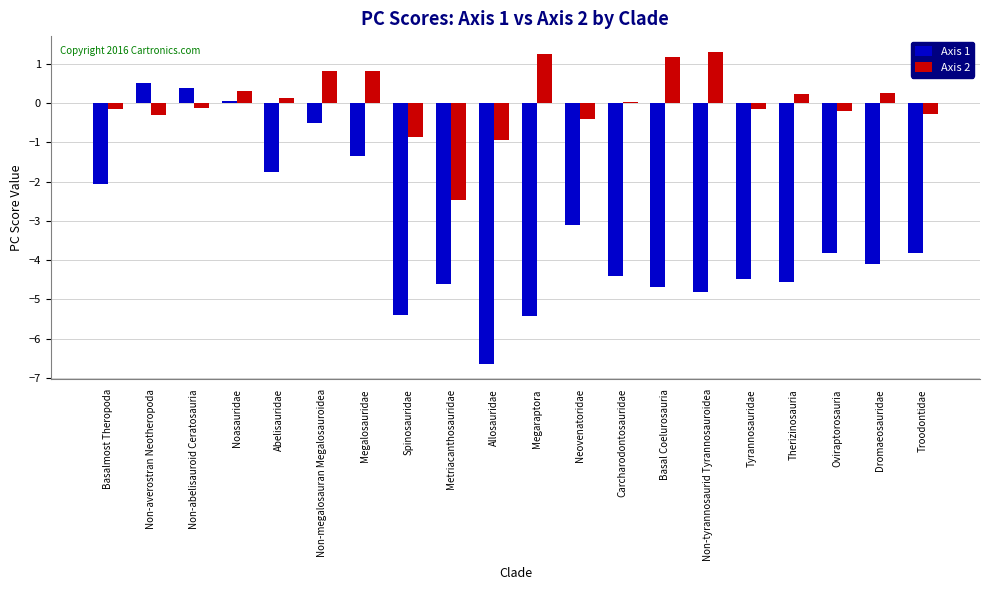

What position from the left is Non-tyrannosaurid Tyrannosauroidea?

15